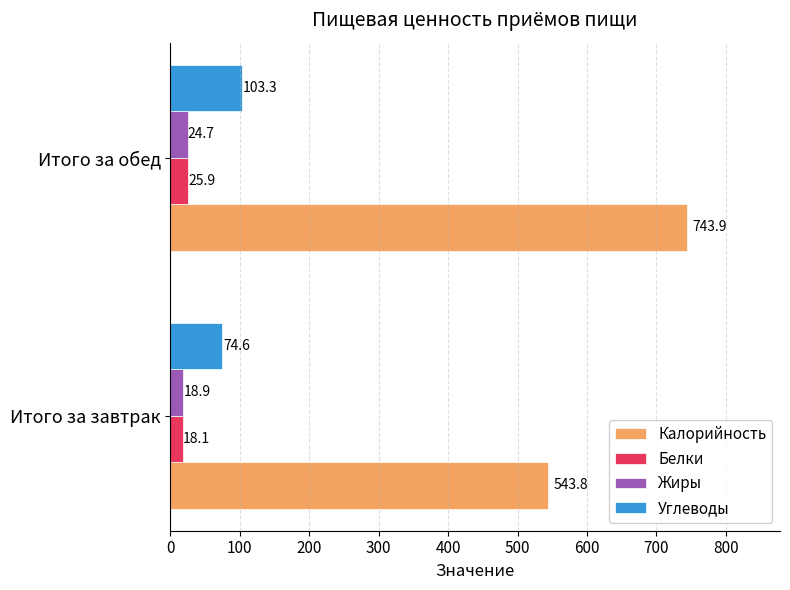

How many distinct data groups are displayed?

4